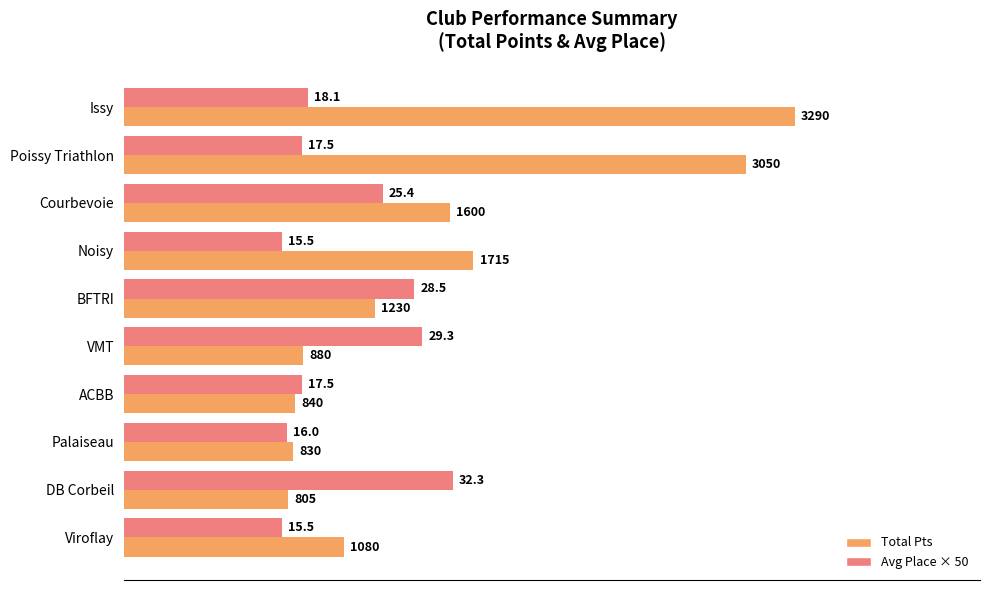

What are all the series names shown in the legend?

Total Pts, Avg Place × 50